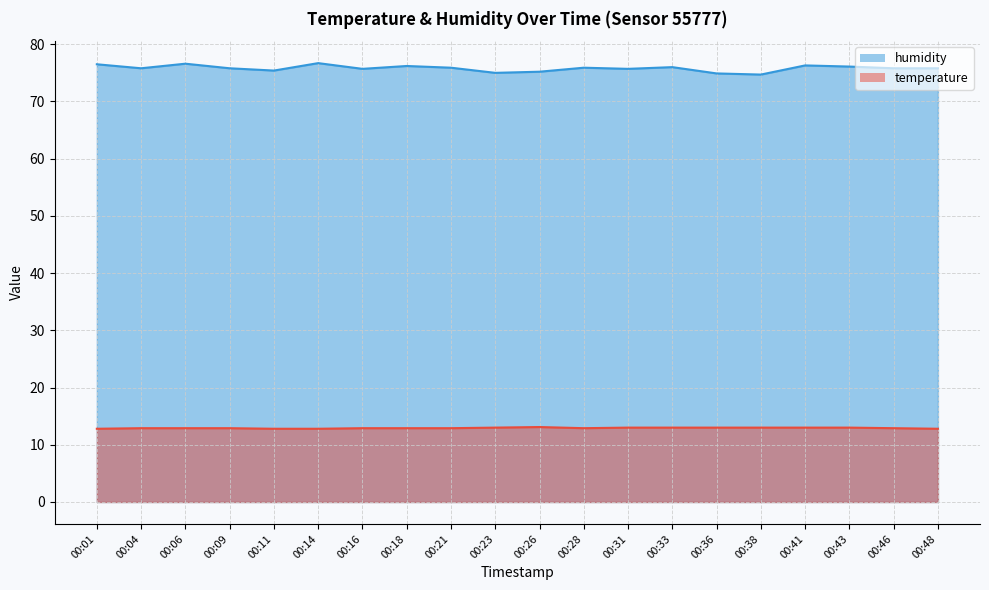

Which has a higher value, 00:01 or 00:18?

00:18